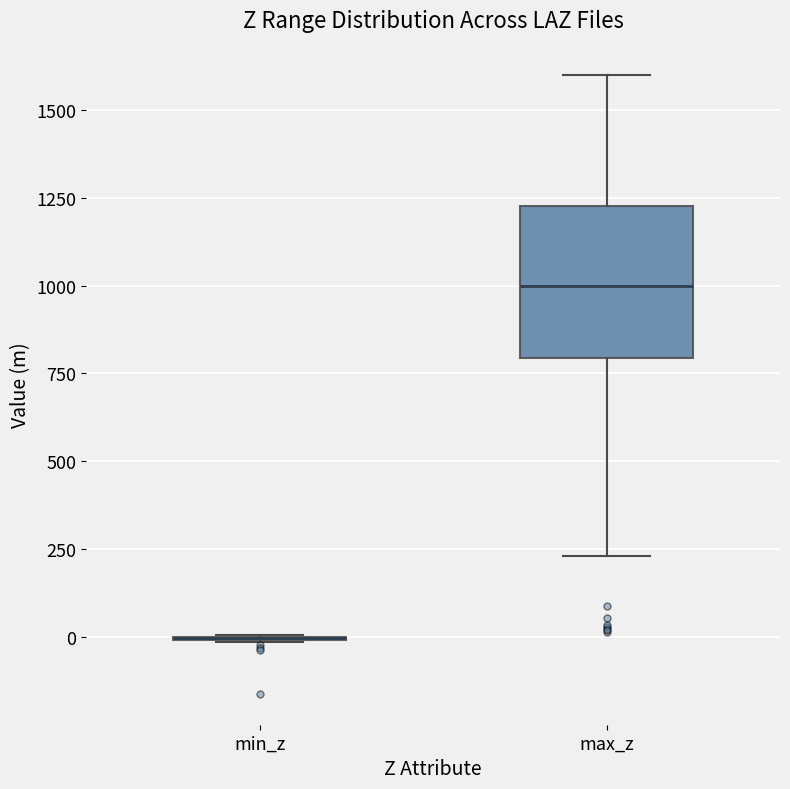

Reading left to right, read every box against the y-axis: the position of its median line, the range the box covers, and the ends of its whiskers. The values are not printed on the chart, so give them approximately, as read against the axis.

min_z: box collapsed to a line at 0, whiskers 0 to 0
max_z: median 1000, box 800 to 1250, whiskers 250 to 1600